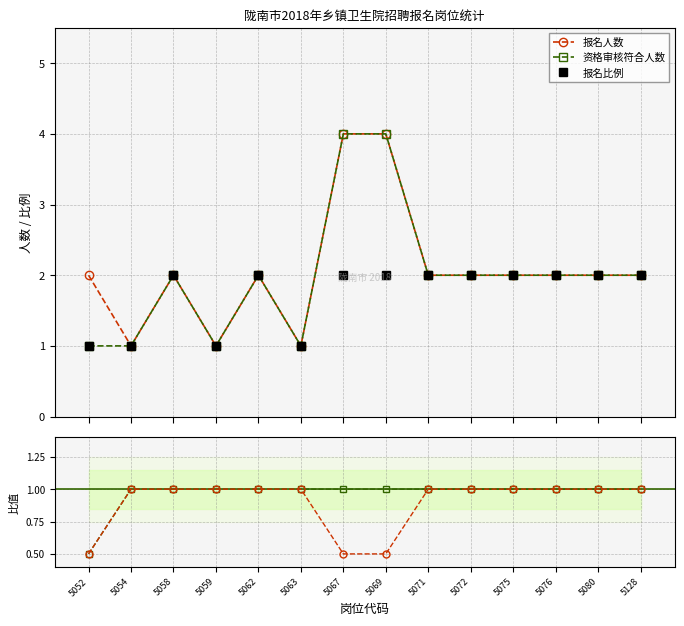

Is the value of 报名人数 at 5075 greater than the value of 报名比例 at 5076?

No